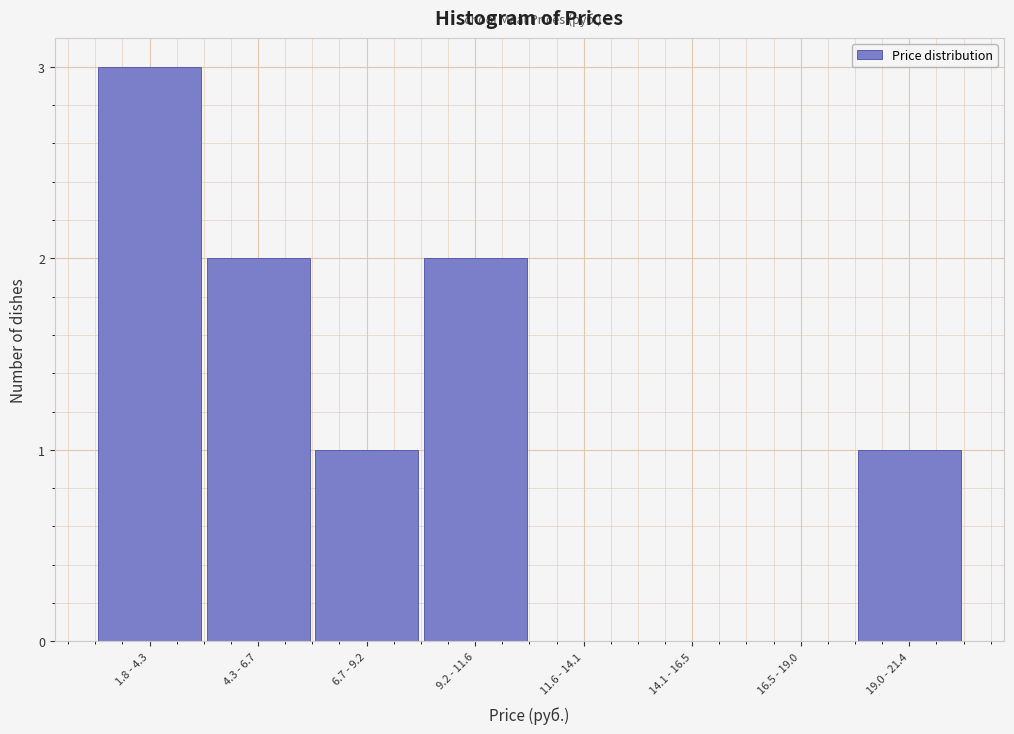

Reading left to right, list all the values displayed in this chart.

1.8 - 4.3=3	4.3 - 6.7=2	6.7 - 9.2=1	9.2 - 11.6=2	11.6 - 14.1=0	14.1 - 16.5=0	16.5 - 19.0=0	19.0 - 21.4=1